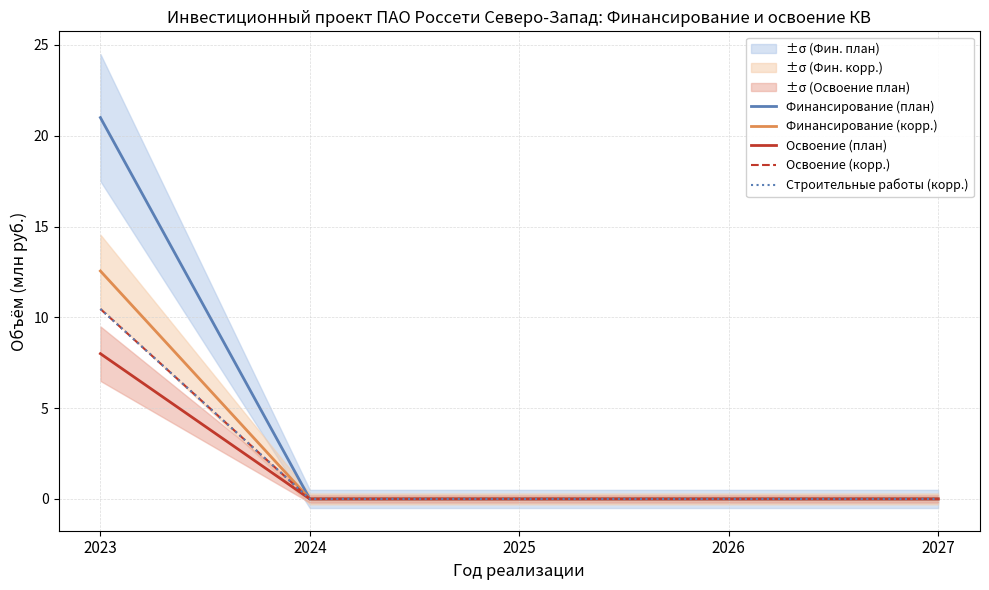

Which series has the largest total across all categories?

Финансирование (план)